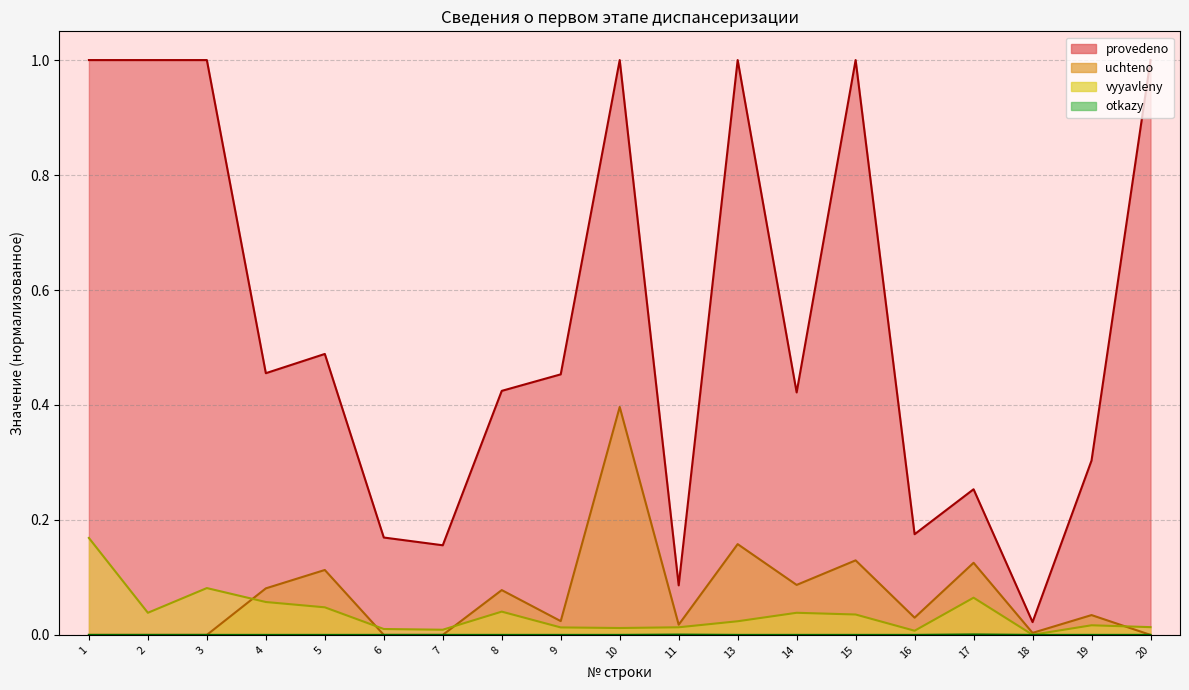

Which category has the lowest value in the provedeno series?

18